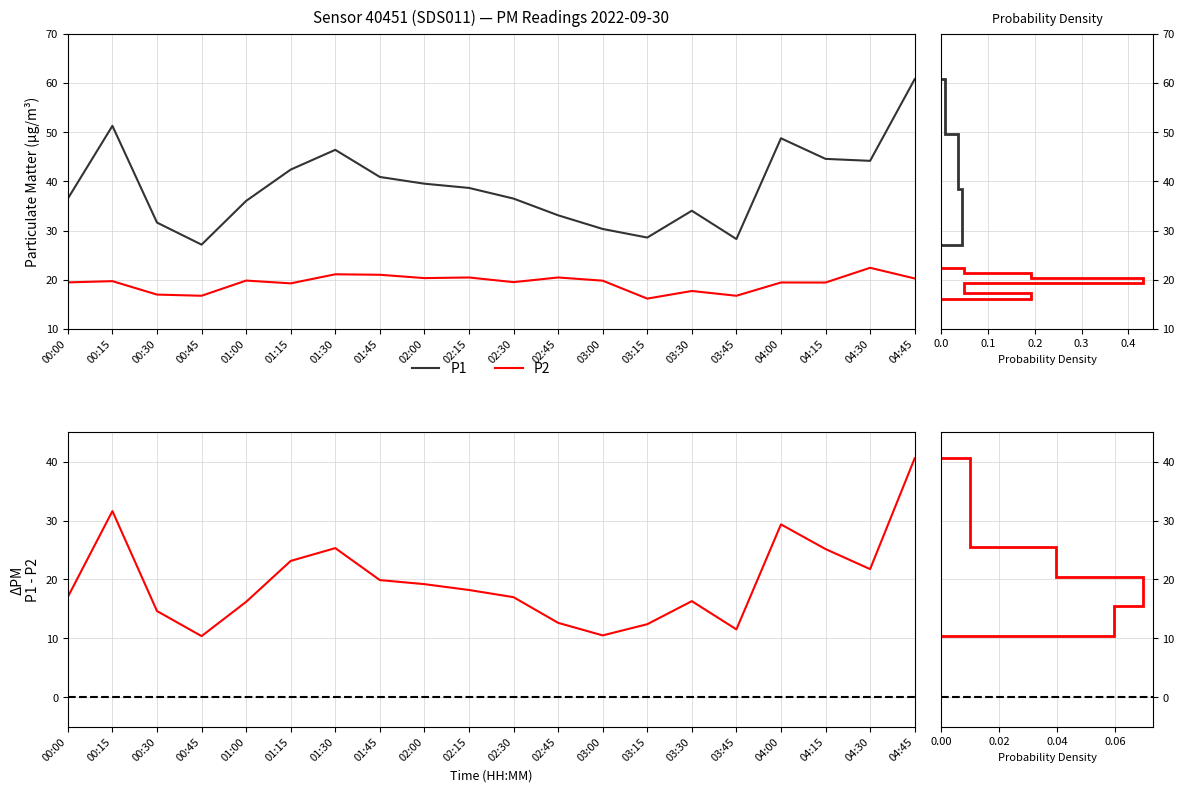

At 03:30, list the series in order from largest to smallest.

P1, P2